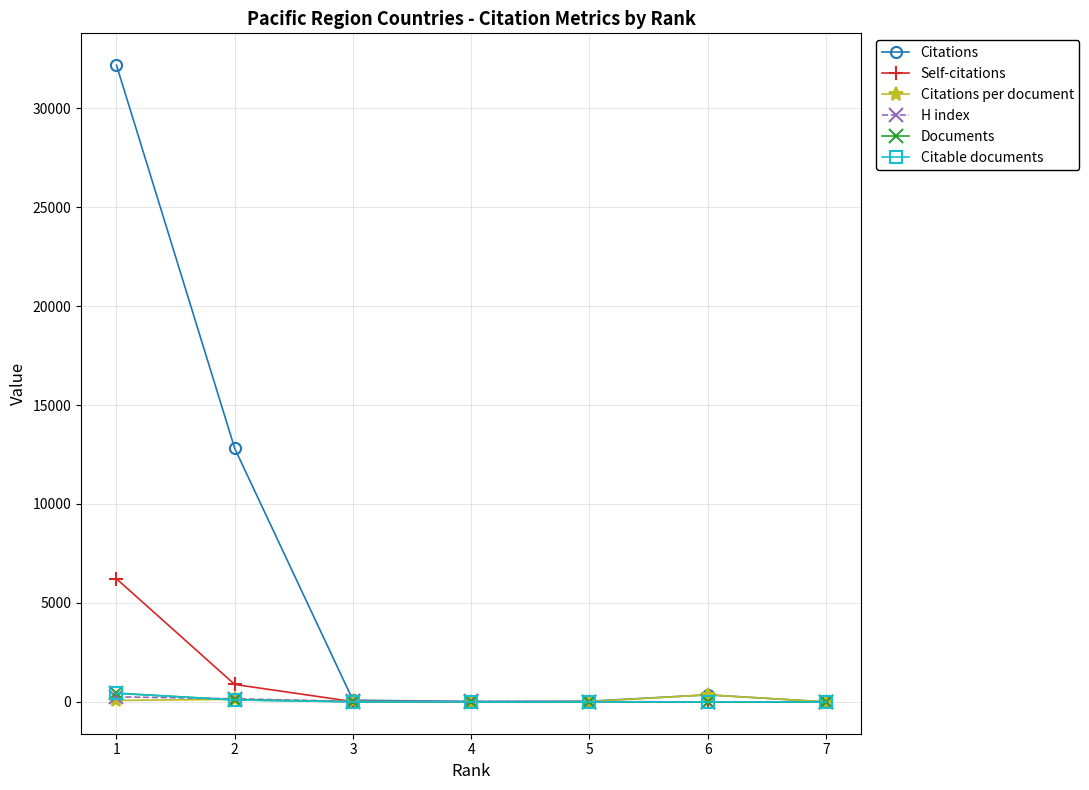

What is the difference between the maximum and minimum values in the H index series?

251.0